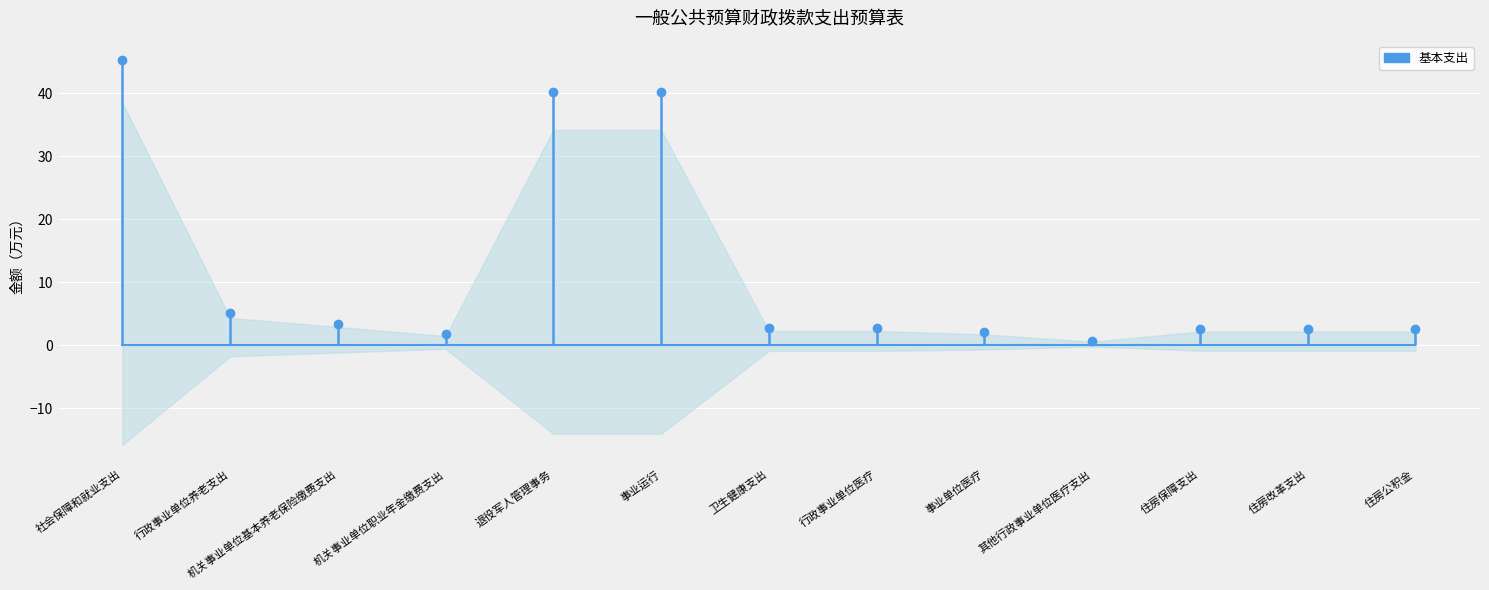

Does the chart display data point markers on the line(s)?

Yes